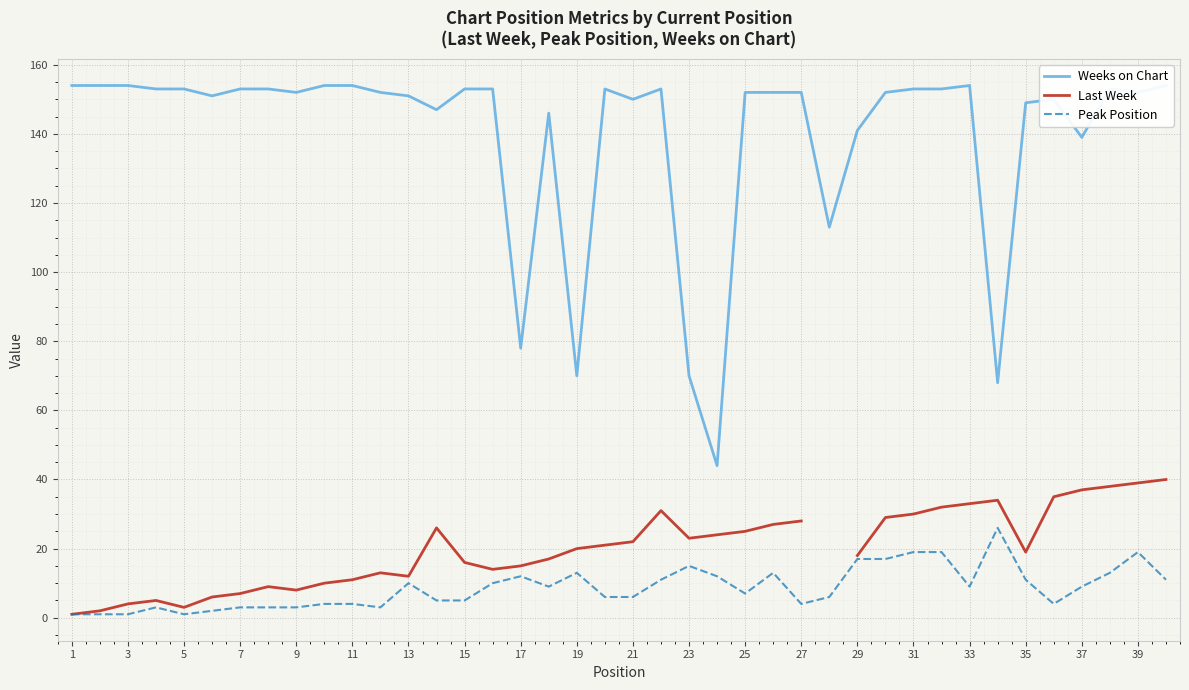

At how many categories does at least one series exceed 77?

36